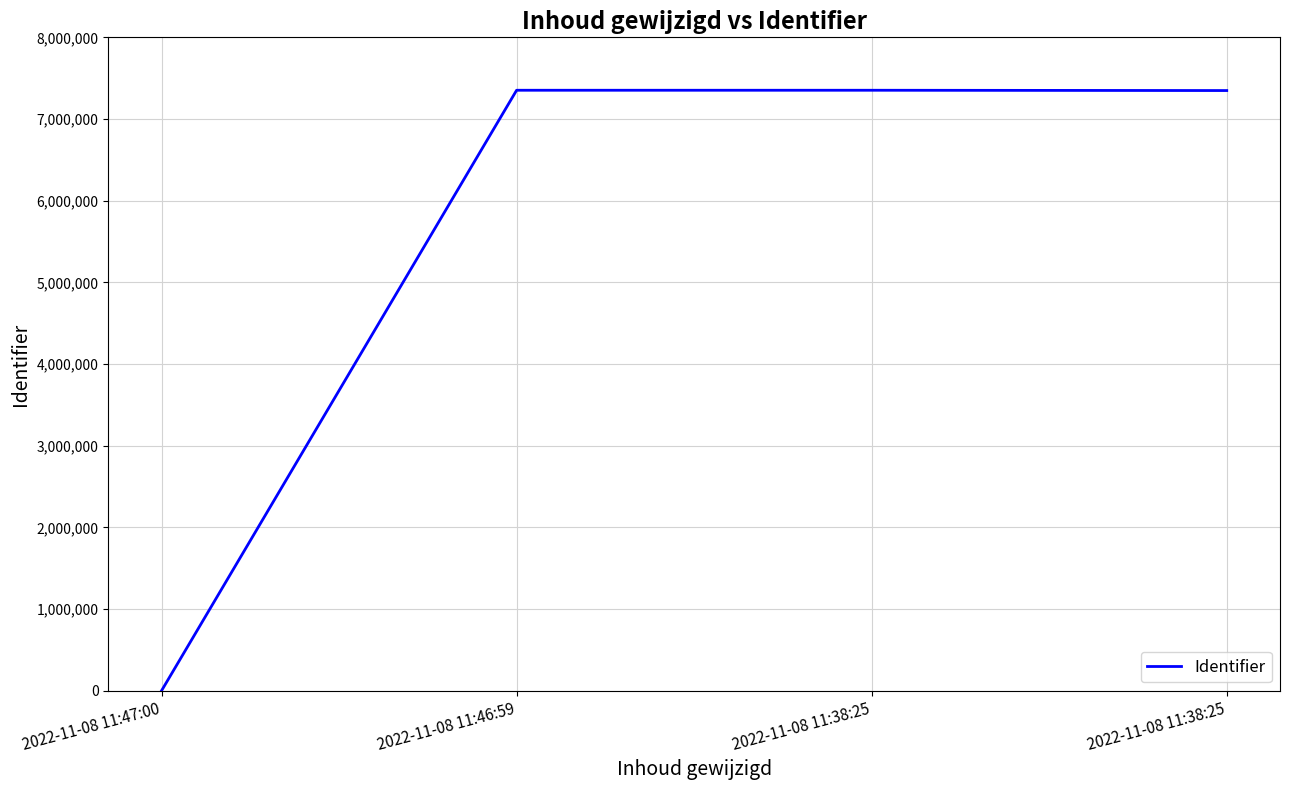

Rank the categories by value from highest to lowest.

2022-11-08 11:38:25, 2022-11-08 11:46:59, 2022-11-08 11:38:25, 2022-11-08 11:47:00